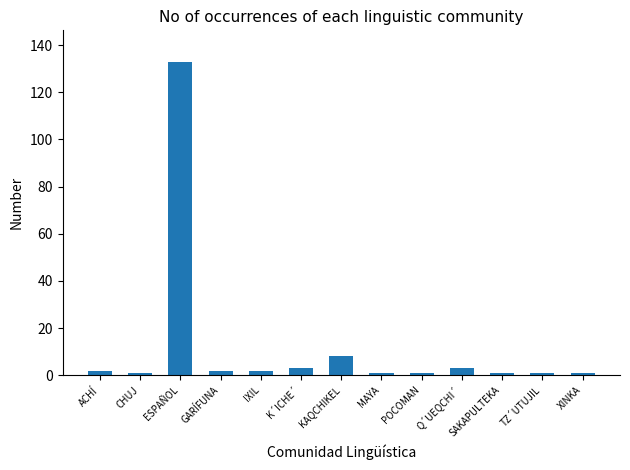

The value at K´ICHE´ is 3. True or false?

True